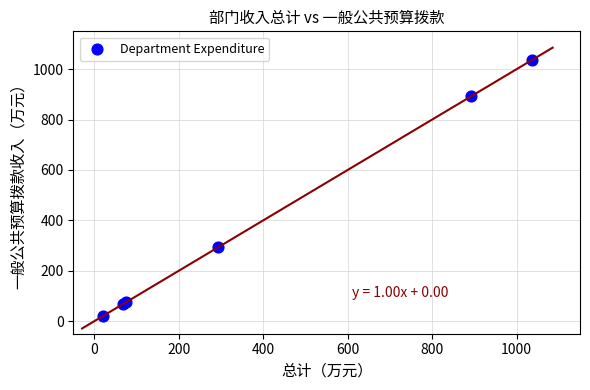

What Y value in the scatter plot is closest to 528?

293.9